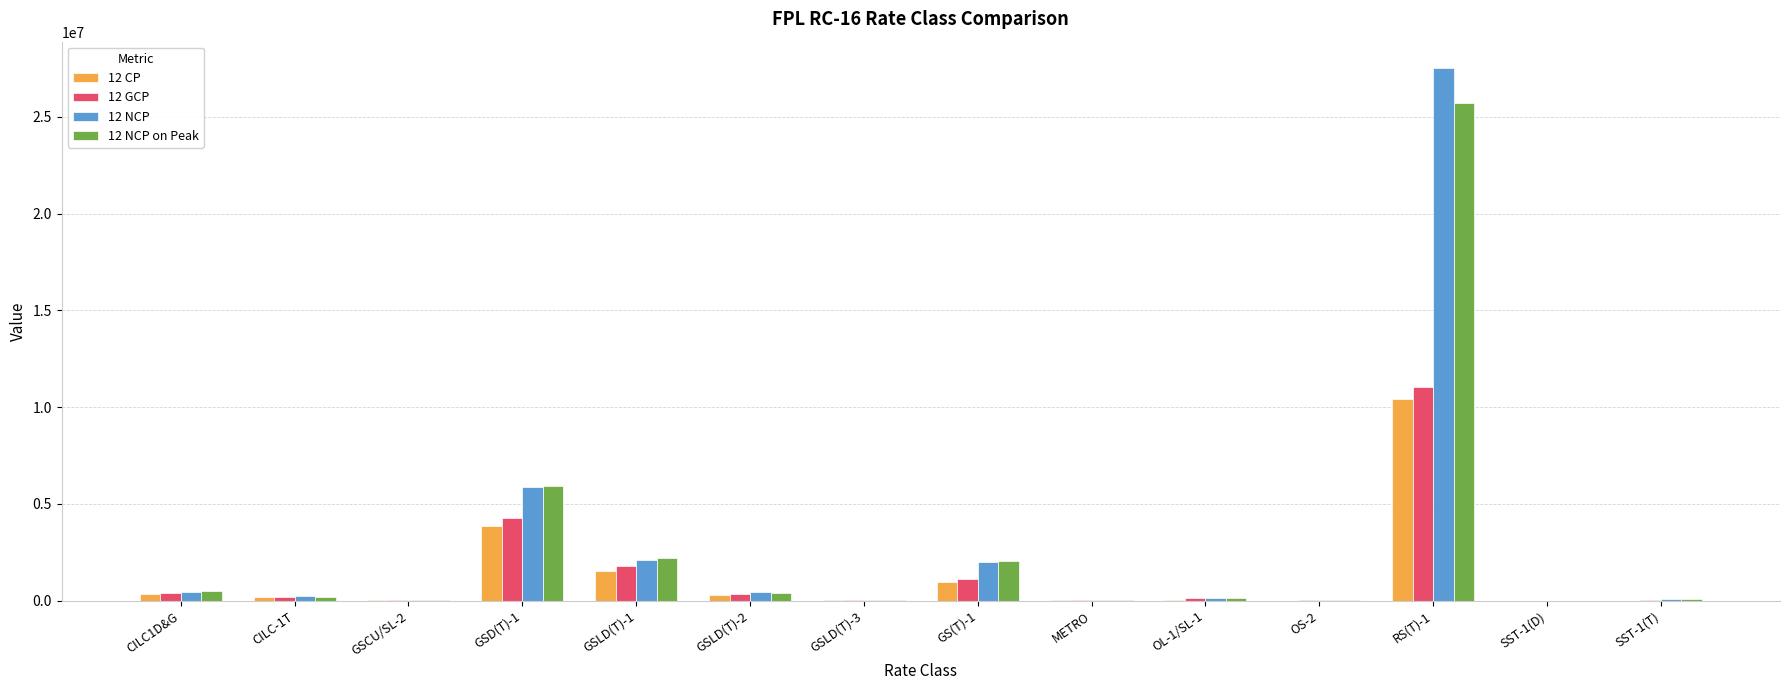

How many data points in 12 CP are above 179197?

7